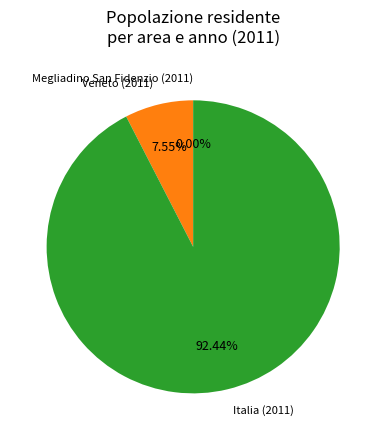

To the nearest percent, what is the average slice percentage?

33%